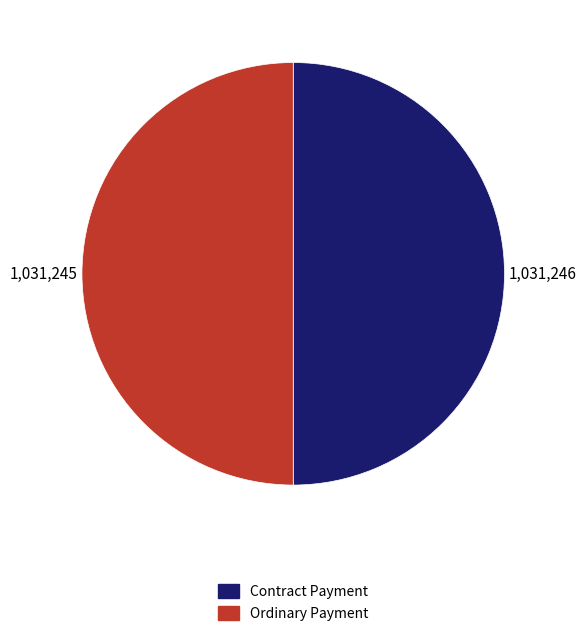

Is it true that Contract Payment is 45% of the pie?

False